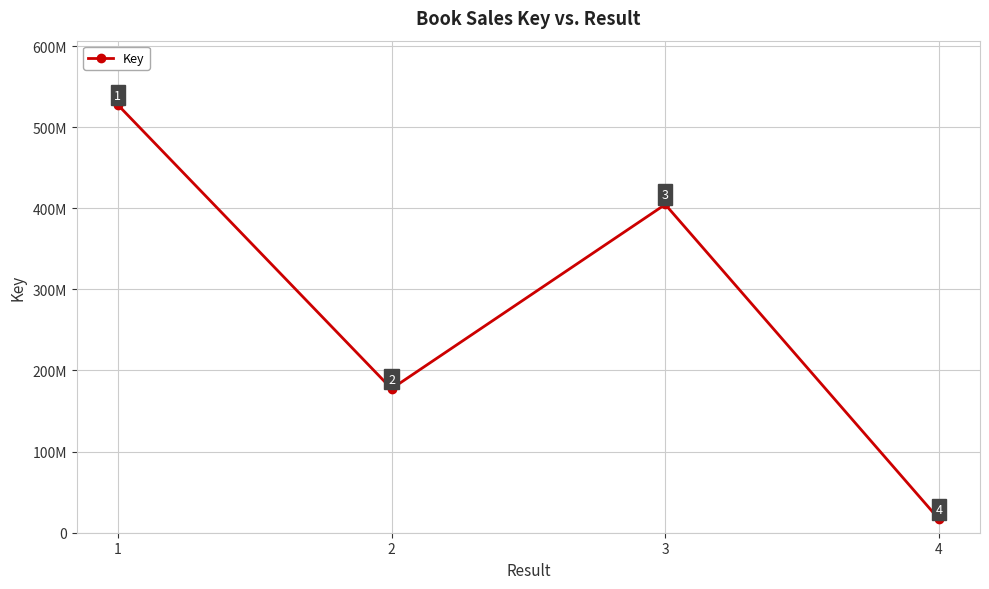

What is the approximate value at 2, to the nearest 50?

177496200